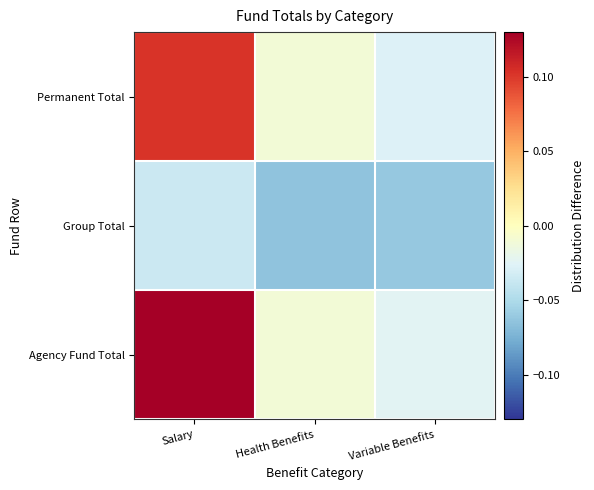

Rank the series at Salary from highest to lowest value.

Agency Fund Total, Permanent Total, Group Total